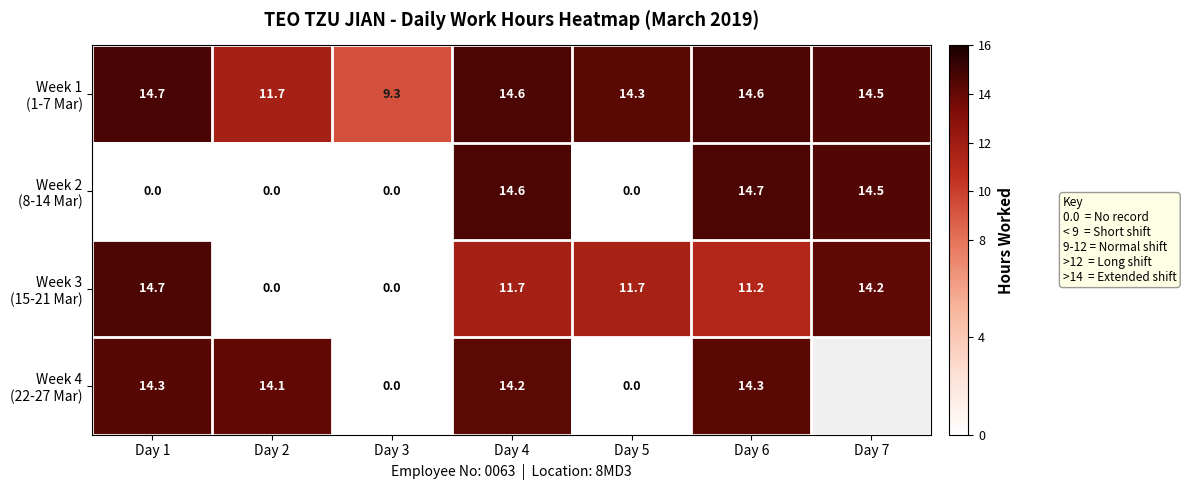

What is the total value across all series at Day 1?

43.7